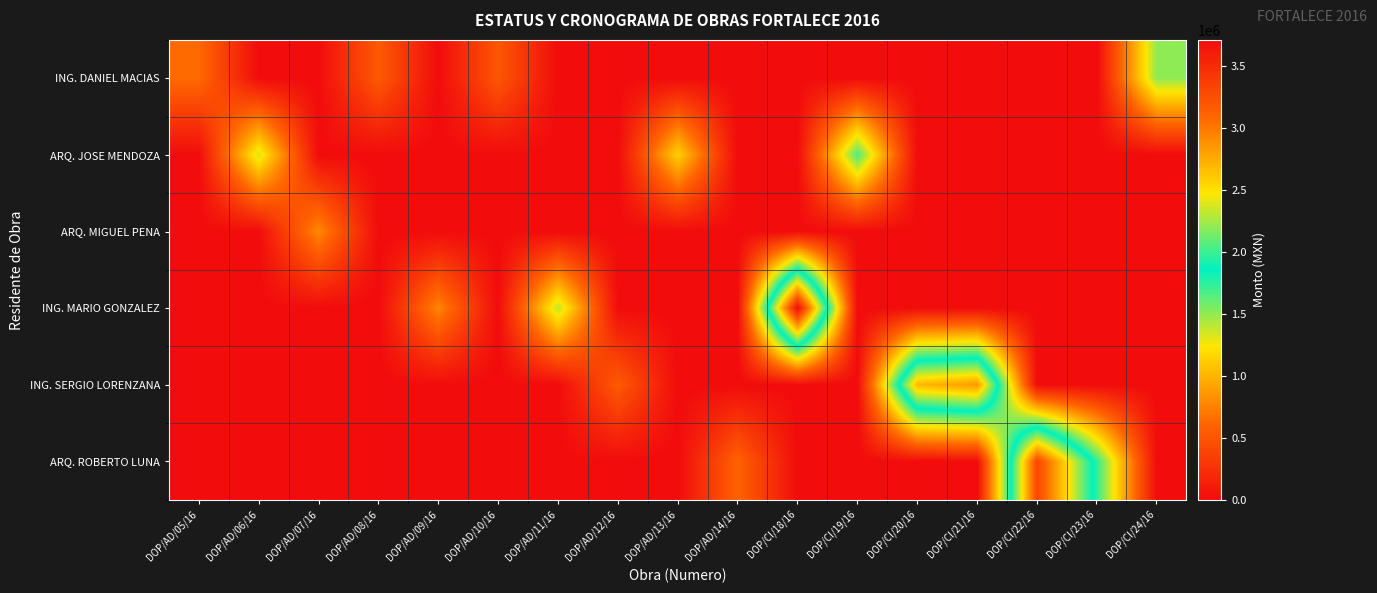

Between DOP/AD/10/16 and DOP/CI/23/16, which series saw the biggest shift?

ARQ. ROBERTO LUNA